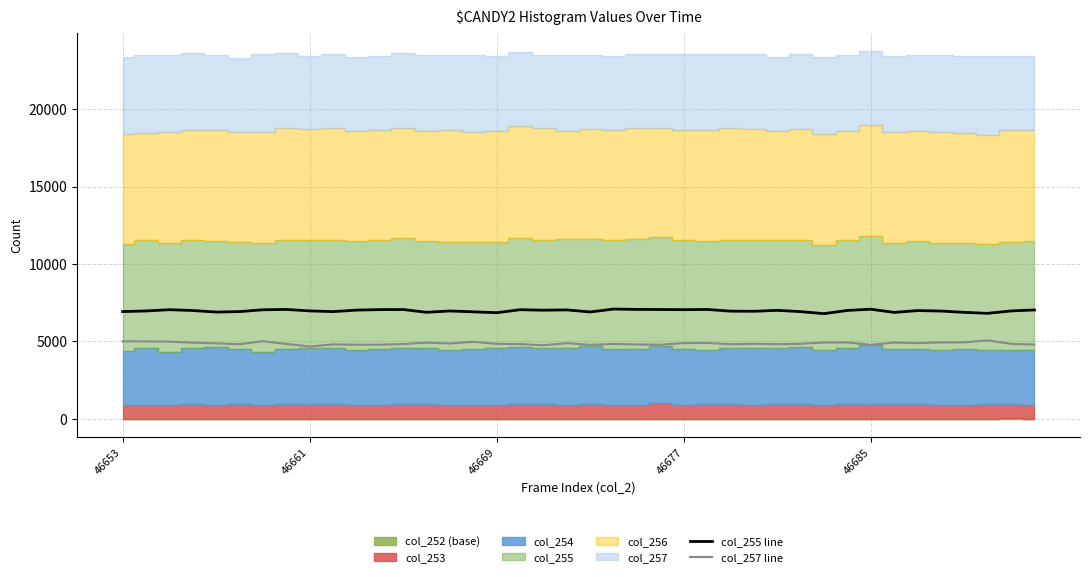

Between 15 and 37, which series saw the biggest shift?

col_255 line